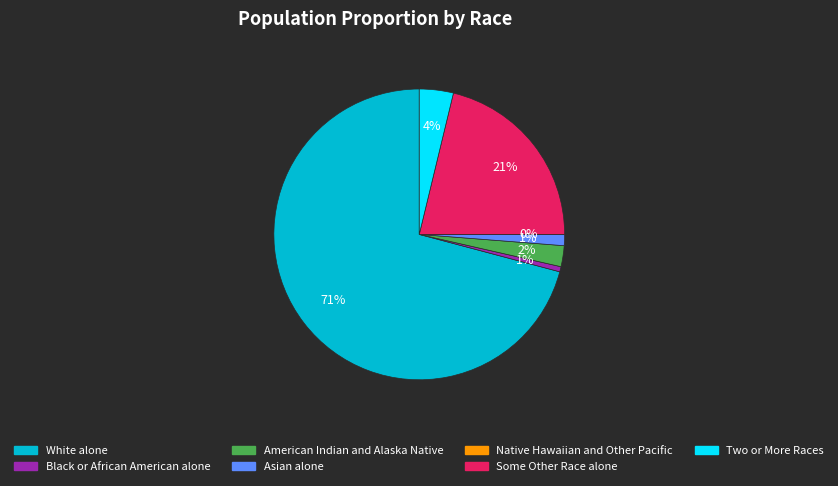

To the nearest percent, what is the average slice percentage?

14%